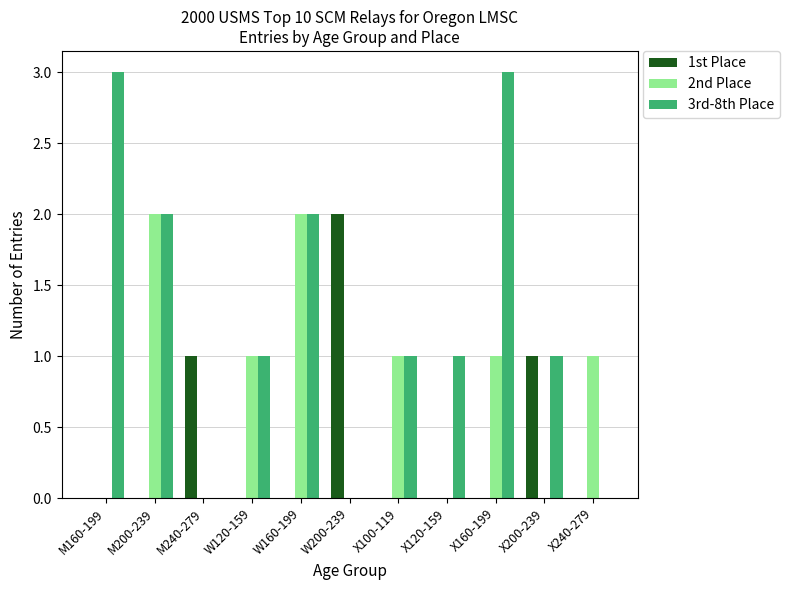

What is the greatest value displayed?

3